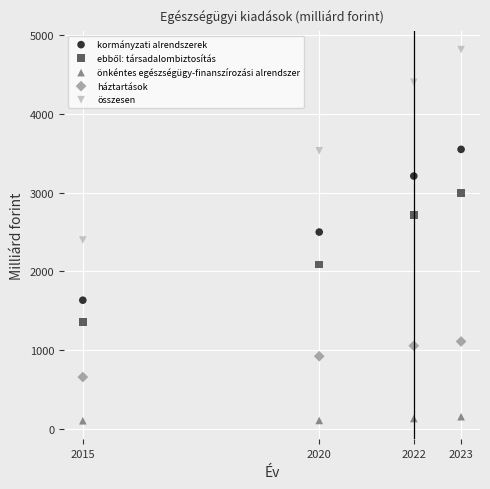

What is the X range (max minus min) for the scatter plot?

8.0